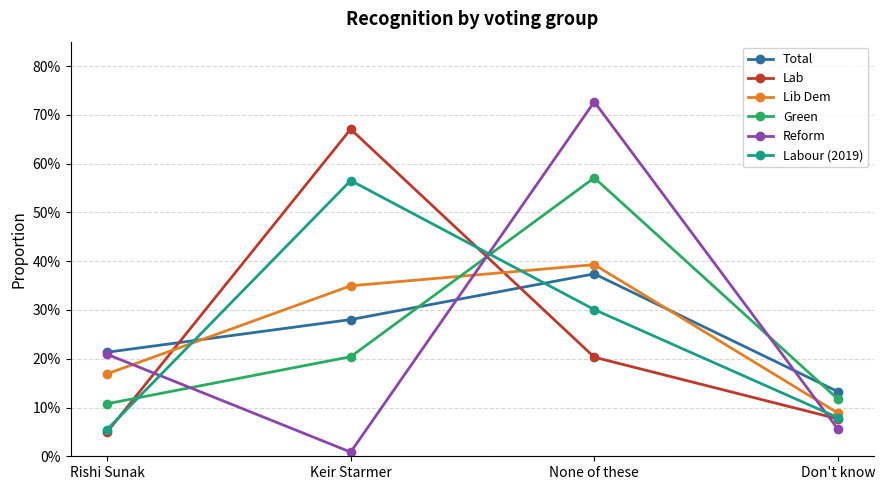

At which category is the sum across all series the highest?

None of these